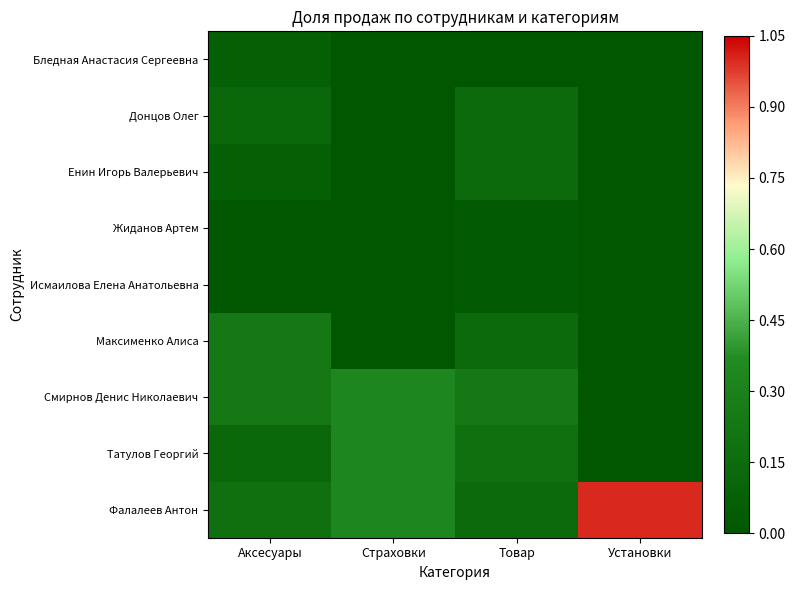

What is the total value across all series at Аксесуары?

1.0